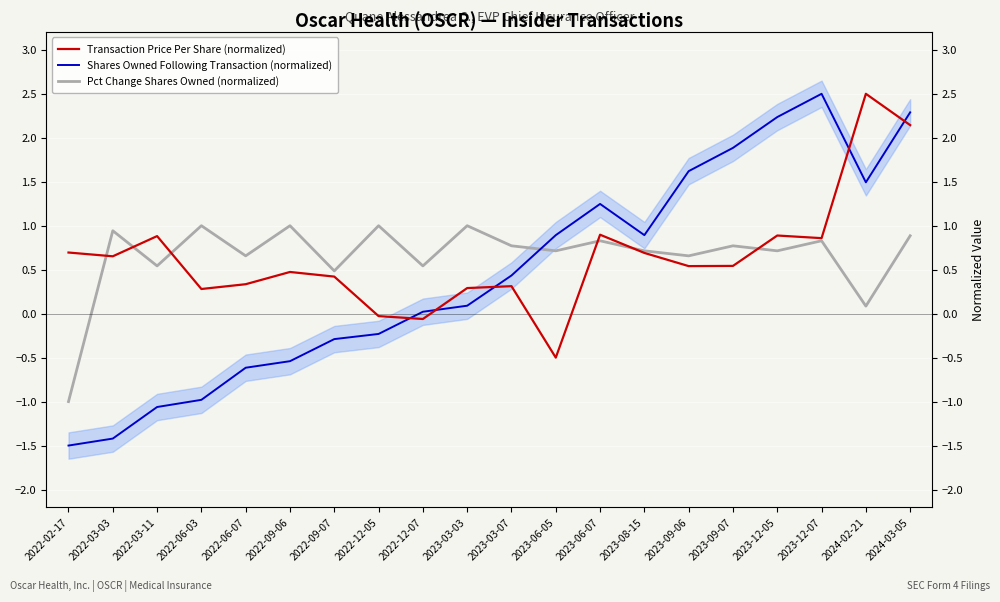

True or false: Pct Change Shares Owned (normalized) has a value of 0.5 at 2022-12-07.

True